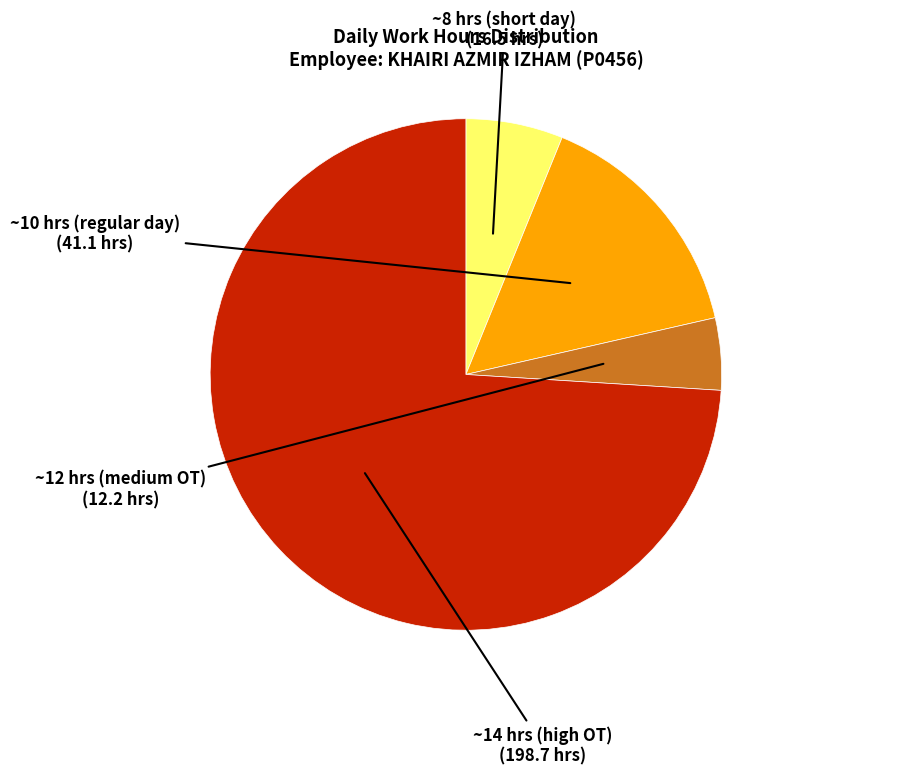

Is there a majority slice in this chart?

Yes